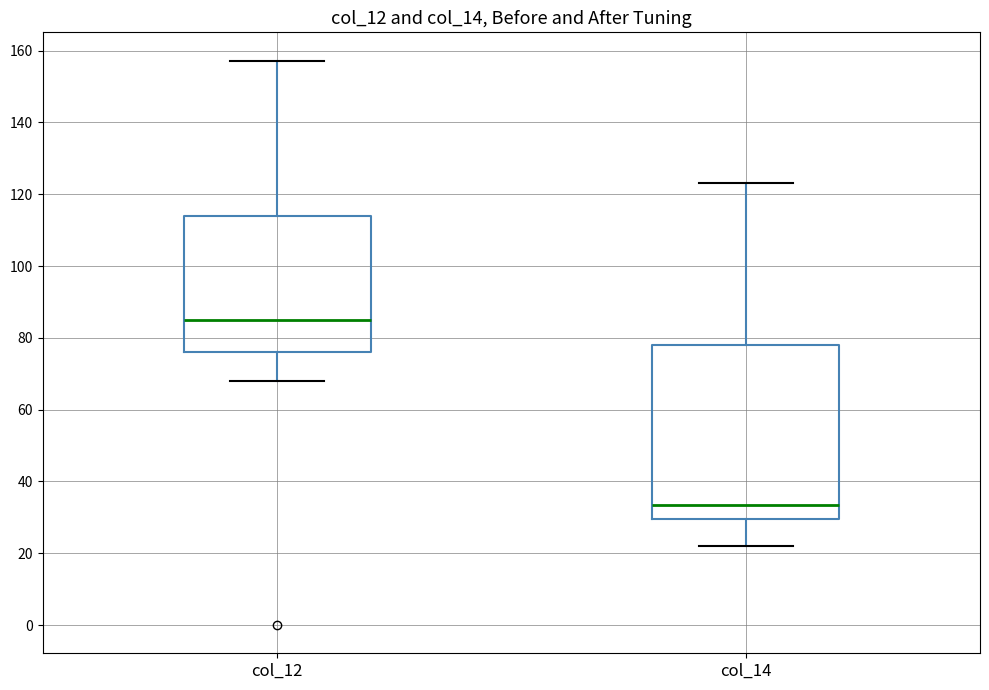

Reading left to right, transcribe this box plot: for each box, give where its median line is, the range the box spans, and where its two whiskers end, as read against the y-axis. The values are not printed on the chart, so give them approximately, as read against the axis.

col_12: median 86, box 76 to 114, whiskers 68 to 158
col_14: median 34, box 30 to 78, whiskers 22 to 124